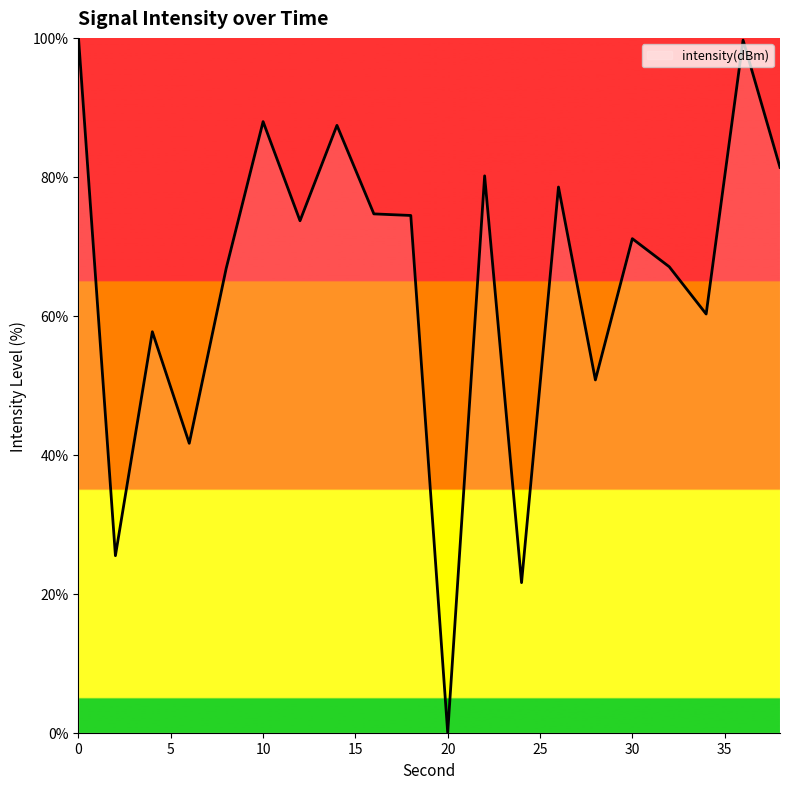

What is the maximum value shown in the chart?

100.0